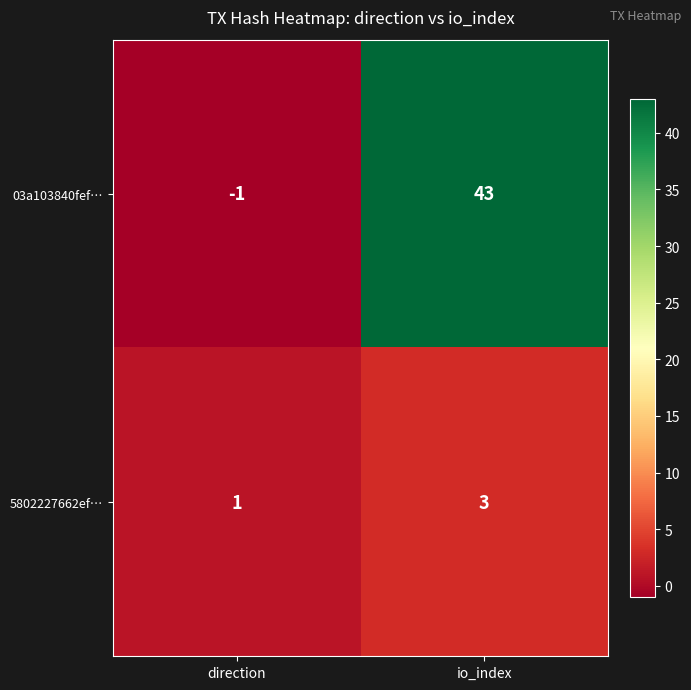

True or false: 5802227662ef… has a value of 0 at direction.

False